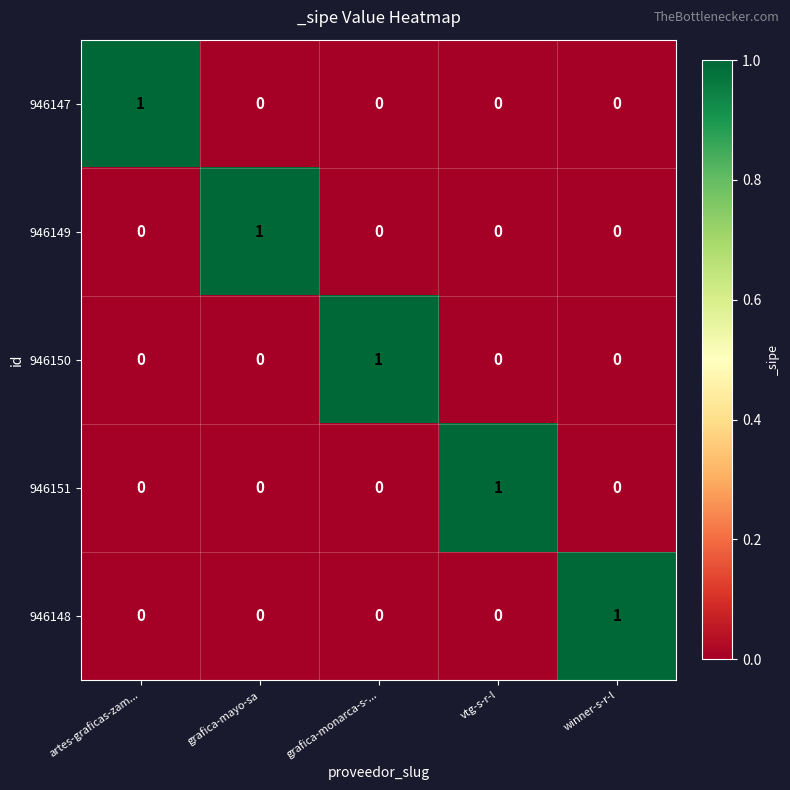

At how many categories does at least one series exceed 0?

5